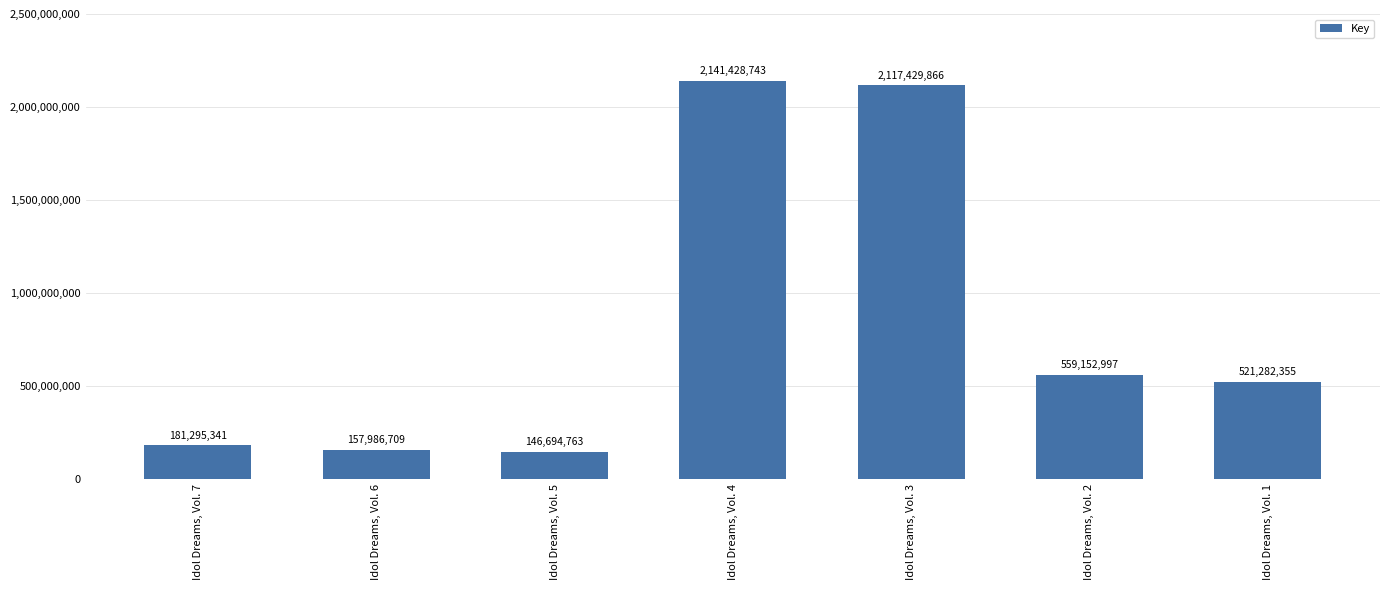

How many distinct data groups are displayed?

1